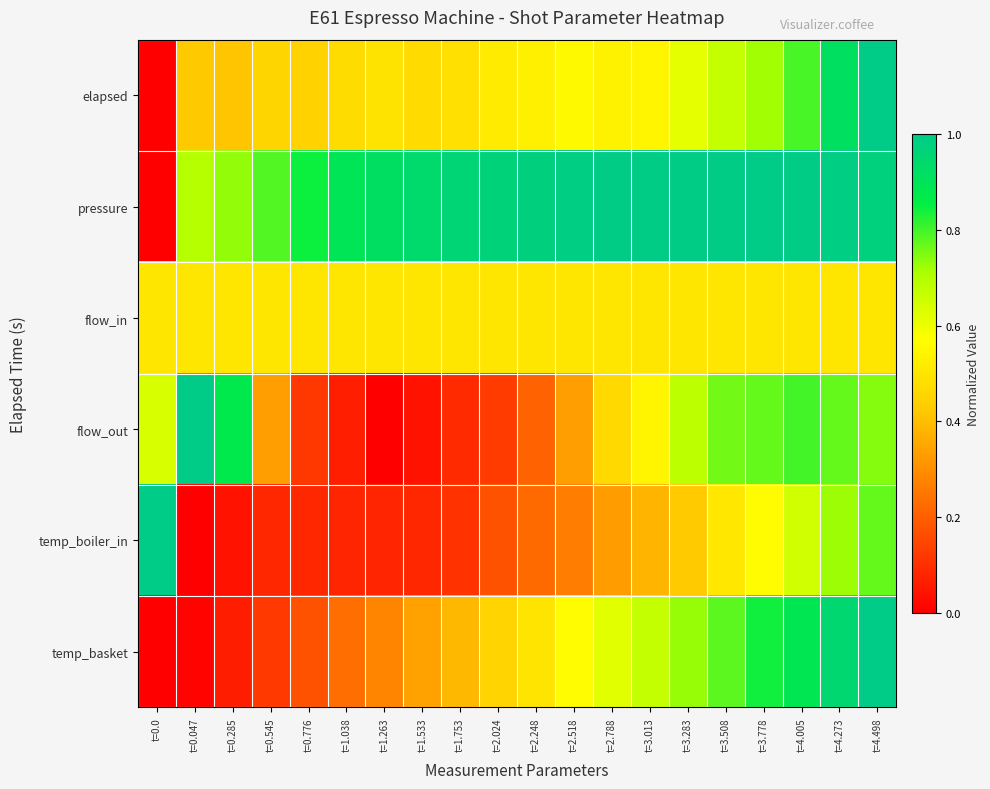

At t=0.285, list the series in order from smallest to largest.

temp_boiler_in, temp_basket, elapsed, flow_in, pressure, flow_out